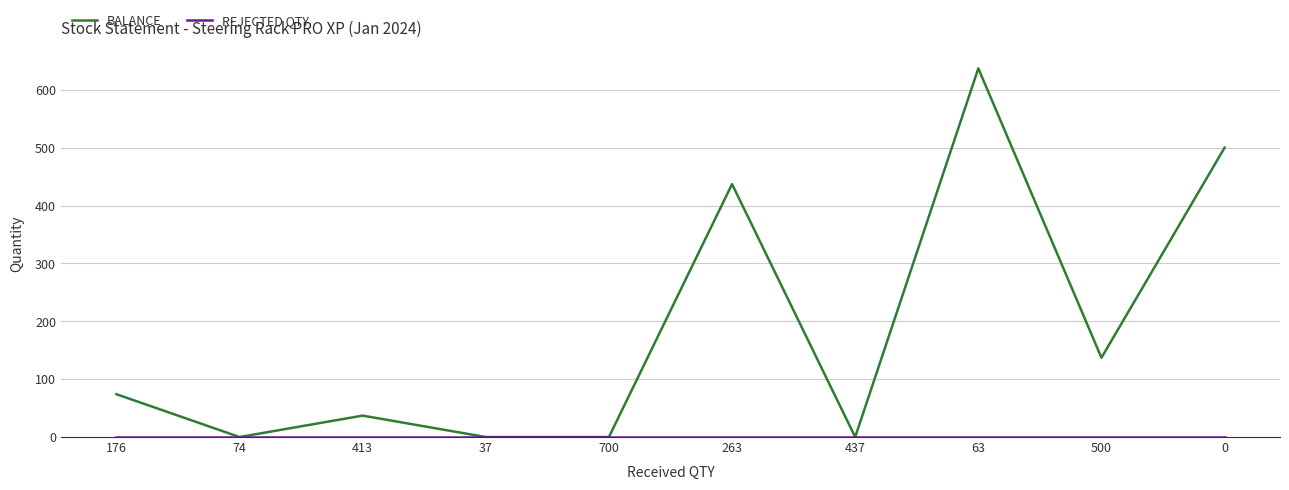

What is the greatest value displayed?

637